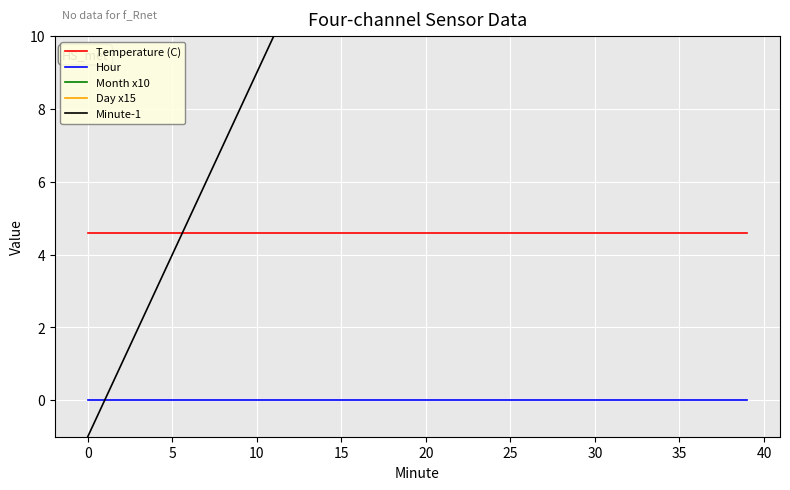

True or false: Month x10 and Day x15 cross at least once.

False